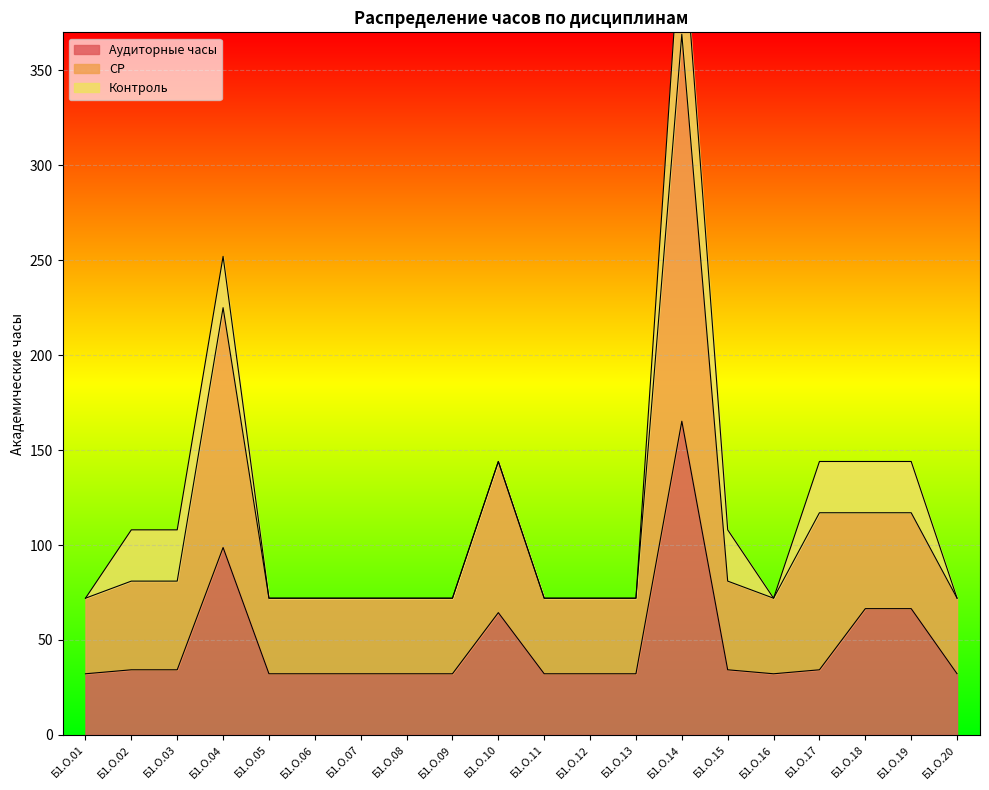

Rank the categories by СР value from highest to lowest.

Б1.О.14, Б1.О.04, Б1.О.10, Б1.О.17, Б1.О.18, Б1.О.19, Б1.О.02, Б1.О.03, Б1.О.15, Б1.О.01, Б1.О.05, Б1.О.06, Б1.О.07, Б1.О.08, Б1.О.09, Б1.О.11, Б1.О.12, Б1.О.13, Б1.О.16, Б1.О.20